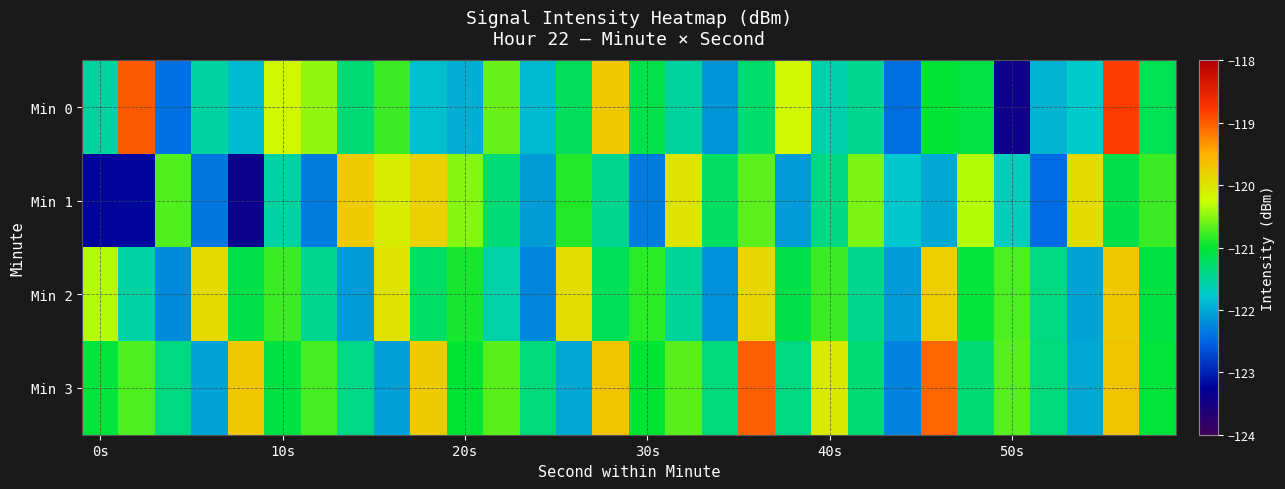

Reading left to right, extract all data points from this chart.

Min 0: -121.5	-119.0	-122.4	-121.5	-121.9	-120.2	-120.5	-121.3	-120.8	-121.8	-122.0	-120.6	-121.9	-121.2	-119.7	-121.1	-121.5	-122.2	-121.3	-120.2	-121.6	-121.4	-122.4	-121.0	-121.1	-123.4	-121.9	-121.8	-118.8	-121.2
Min 1: -123.2	-123.2	-120.7	-122.4	-123.4	-121.6	-122.3	-119.7	-120.1	-119.8	-120.5	-121.3	-122.1	-120.9	-121.4	-122.3	-120.0	-121.2	-120.7	-122.1	-121.4	-120.6	-121.8	-122.0	-120.3	-121.7	-122.4	-119.9	-121.1	-120.8
Min 2: -120.3	-121.6	-122.2	-119.9	-121.1	-120.8	-121.4	-122.1	-120.0	-121.2	-120.9	-121.6	-122.2	-119.9	-121.2	-120.8	-121.5	-122.2	-119.8	-121.1	-120.8	-121.4	-122.1	-119.8	-121.0	-120.7	-121.4	-122.0	-119.7	-121.1
Min 3: -121.0	-120.7	-121.4	-122.0	-119.7	-121.1	-120.7	-121.4	-122.1	-119.7	-121.0	-120.7	-121.3	-122.0	-119.7	-121.0	-120.7	-121.3	-119.0	-121.4	-120.0	-121.3	-122.3	-119.0	-121.3	-120.7	-121.3	-122.0	-119.7	-121.0